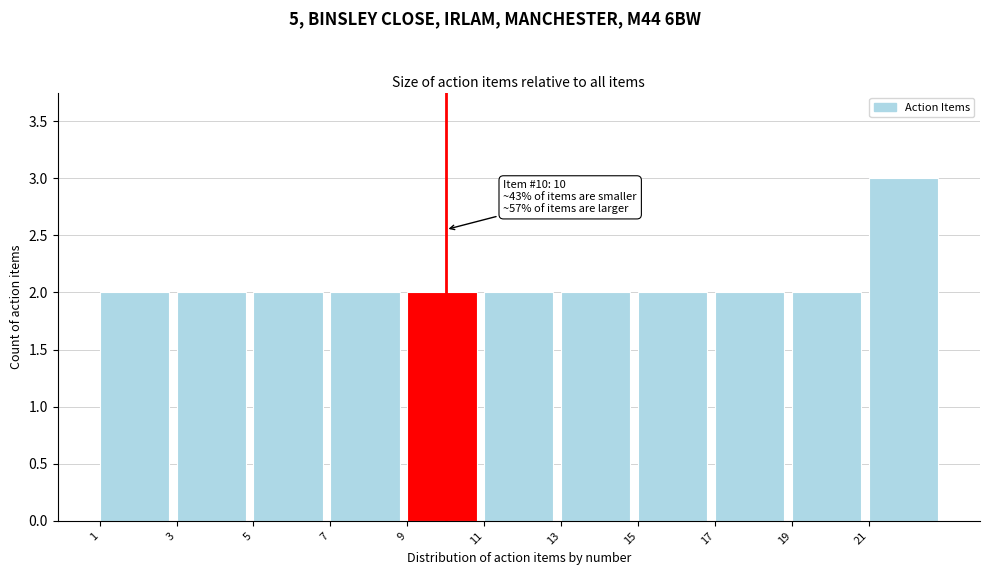

Which range on the x-axis has the tallest bar?

21 to 23